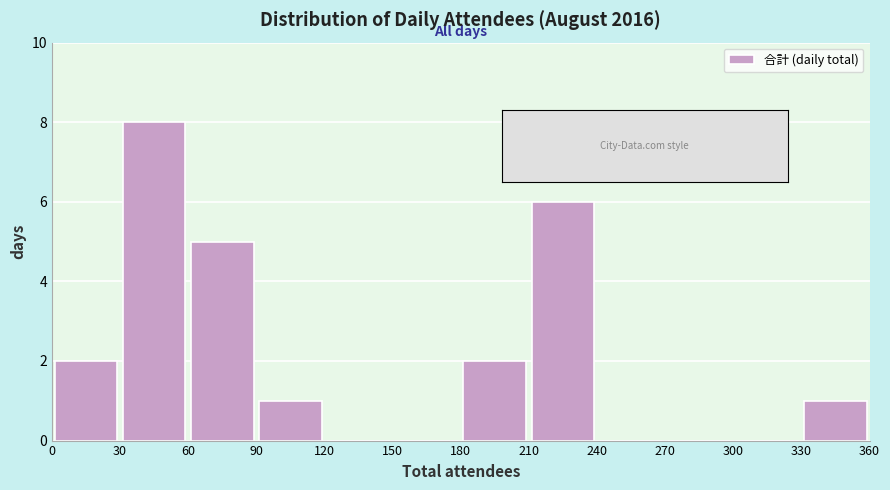

What is the height of the bar covering 210 to 240 on the x-axis? The values are not printed on the chart, so give them approximately, as read against the axis.

6